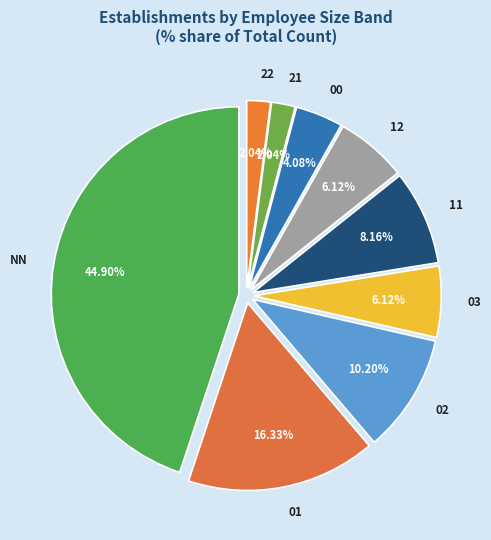

To the nearest percent, what percentage of the pie is 02?

10%